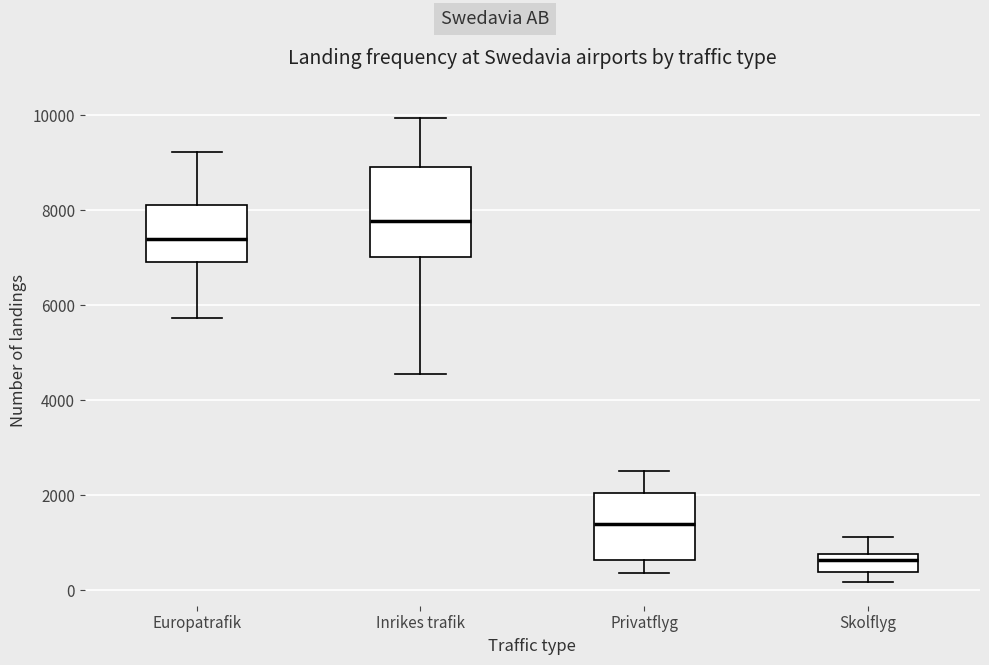

Reading left to right, transcribe this box plot: for each box, give where its median line is, the range the box spans, and where its two whiskers end, as read against the y-axis. The values are not printed on the chart, so give them approximately, as read against the axis.

Europatrafik: median 7400, box 7000 to 8200, whiskers 5800 to 9200
Inrikes trafik: median 7800, box 7000 to 9000, whiskers 4600 to 10000
Privatflyg: median 1400, box 600 to 2000, whiskers 400 to 2600
Skolflyg: median 600, box 400 to 800, whiskers 200 to 1200